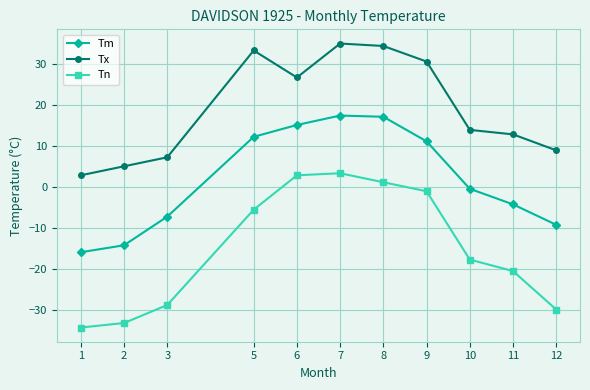

Where is Tm nearest to the value 0?

10